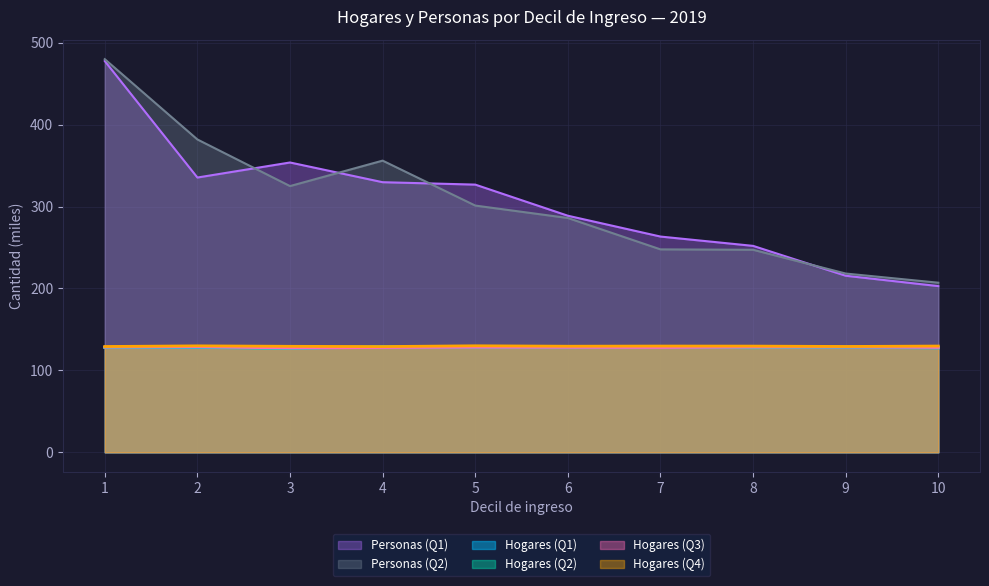

Where is the first local minimum for Hogares (Q4)?

4